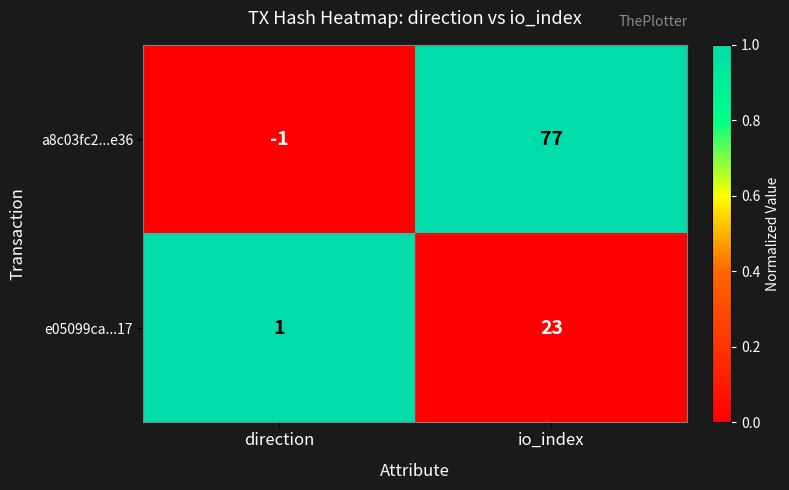

Count the number of data series in this chart.

2